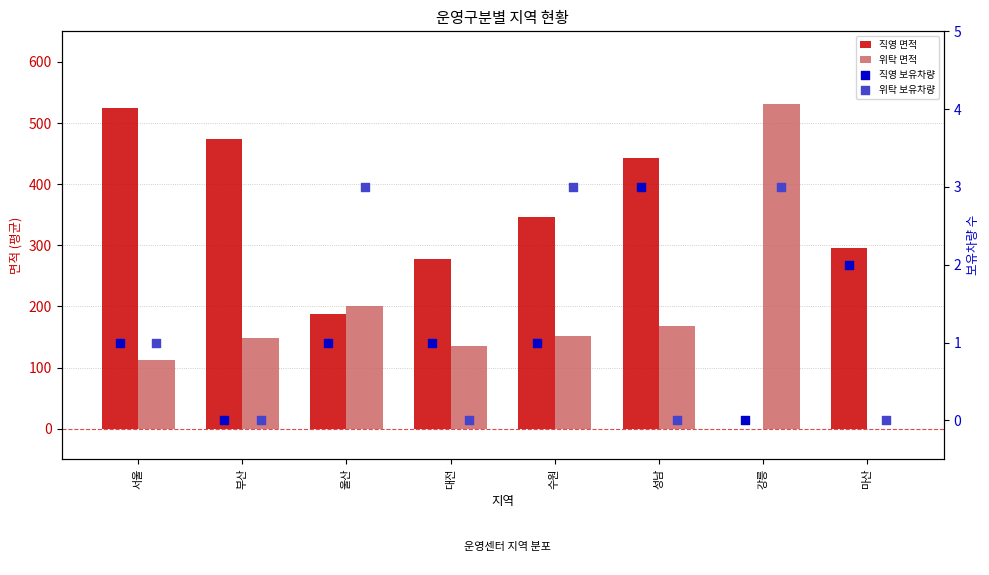

What are all the series names shown in the legend?

직영 면적, 위탁 면적, 직영 보유차량, 위탁 보유차량